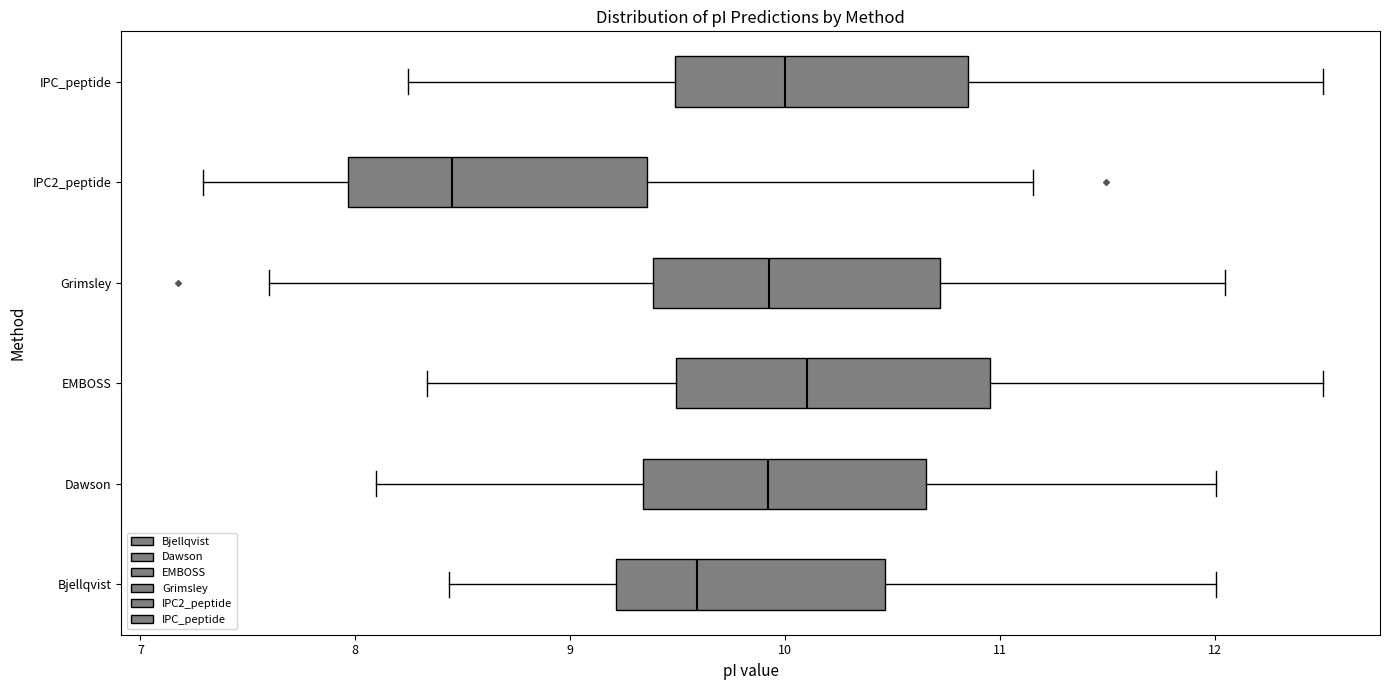

Reading bottom to top, transcribe this box plot: for each box, give where its median line is, the range the box spans, and where its two whiskers end, as read against the x-axis. The values are not printed on the chart, so give them approximately, as read against the axis.

Bjellqvist: median 9.6, box 9.2 to 10.5, whiskers 8.4 to 12.0
Dawson: median 9.9, box 9.3 to 10.7, whiskers 8.1 to 12.0
EMBOSS: median 10.1, box 9.5 to 11.0, whiskers 8.3 to 12.5
Grimsley: median 9.9, box 9.4 to 10.7, whiskers 7.6 to 12.0
IPC2_peptide: median 8.4, box 8.0 to 9.4, whiskers 7.3 to 11.2
IPC_peptide: median 10.0, box 9.5 to 10.9, whiskers 8.2 to 12.5